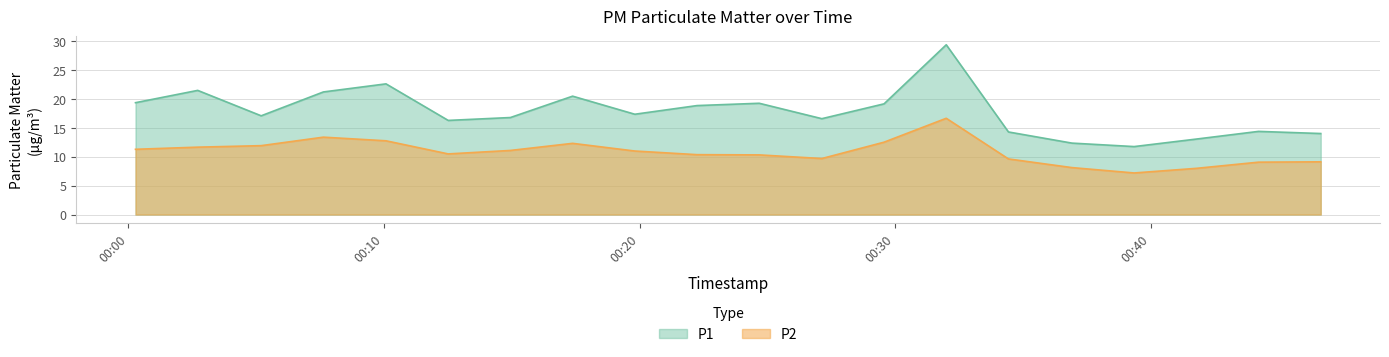

What is the sum of the P2 values at 2023-03-13T00:41:47 and 2023-03-13T00:46:39?

17.1